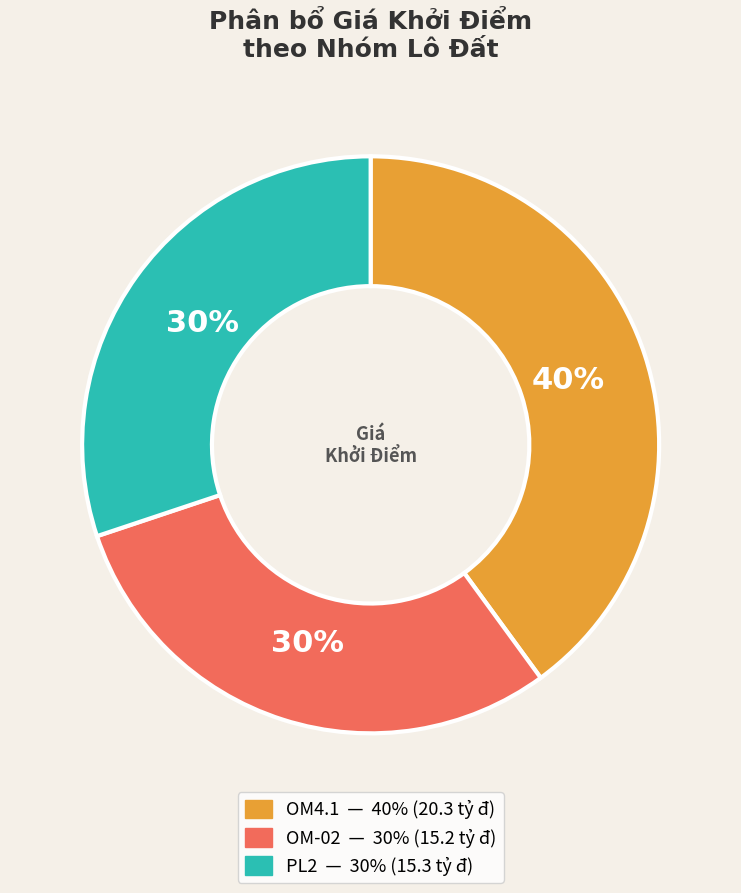

To the nearest percent, what is the difference between the largest and smallest slice percentages?

10%